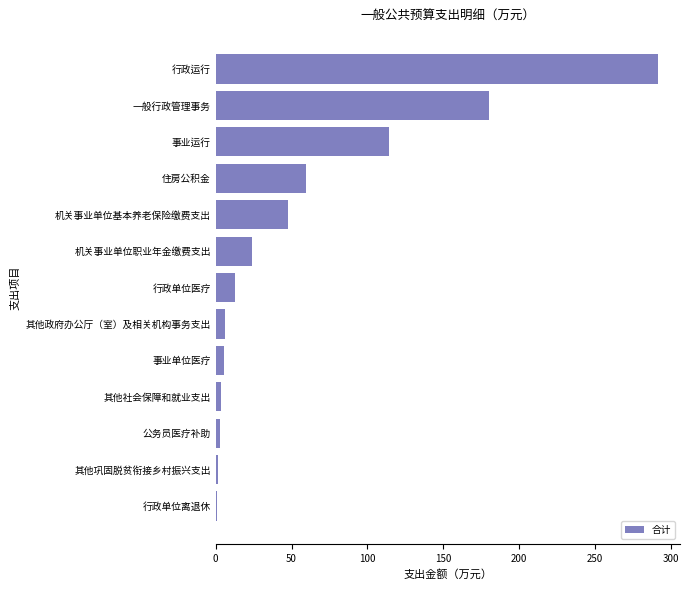

The value at 一般行政管理事务 is 275.7. True or false?

False